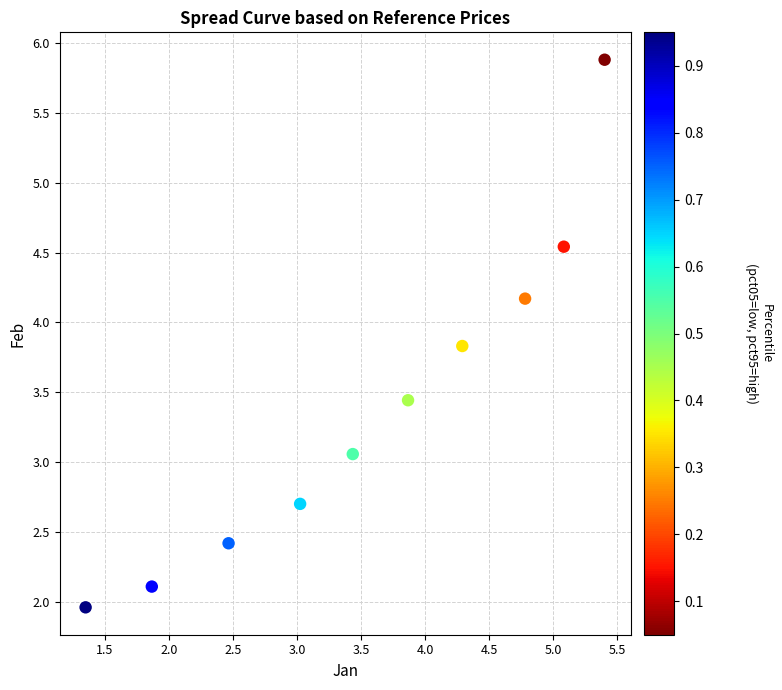

What is the range of X values (max minus min)?

4.1